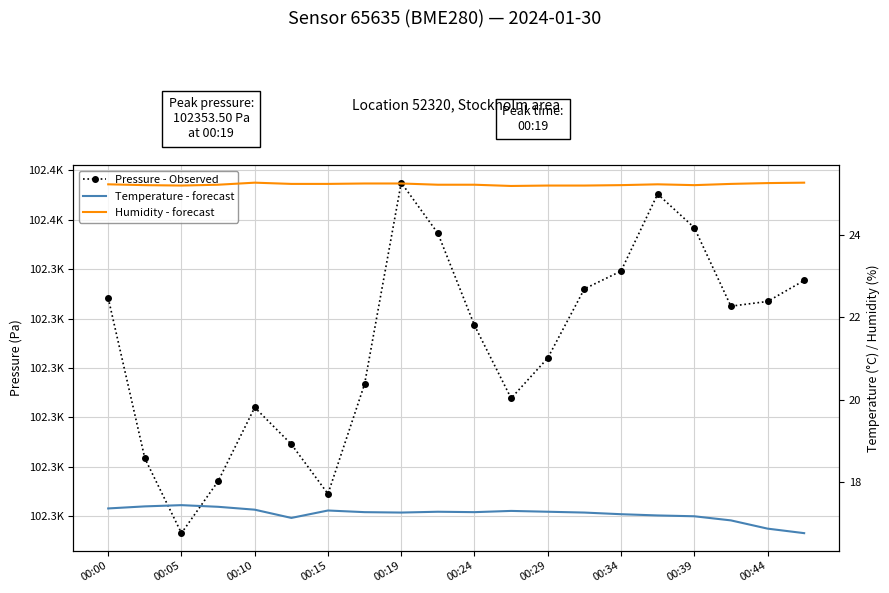

What is the sum of all Temperature - forecast values?

344.6